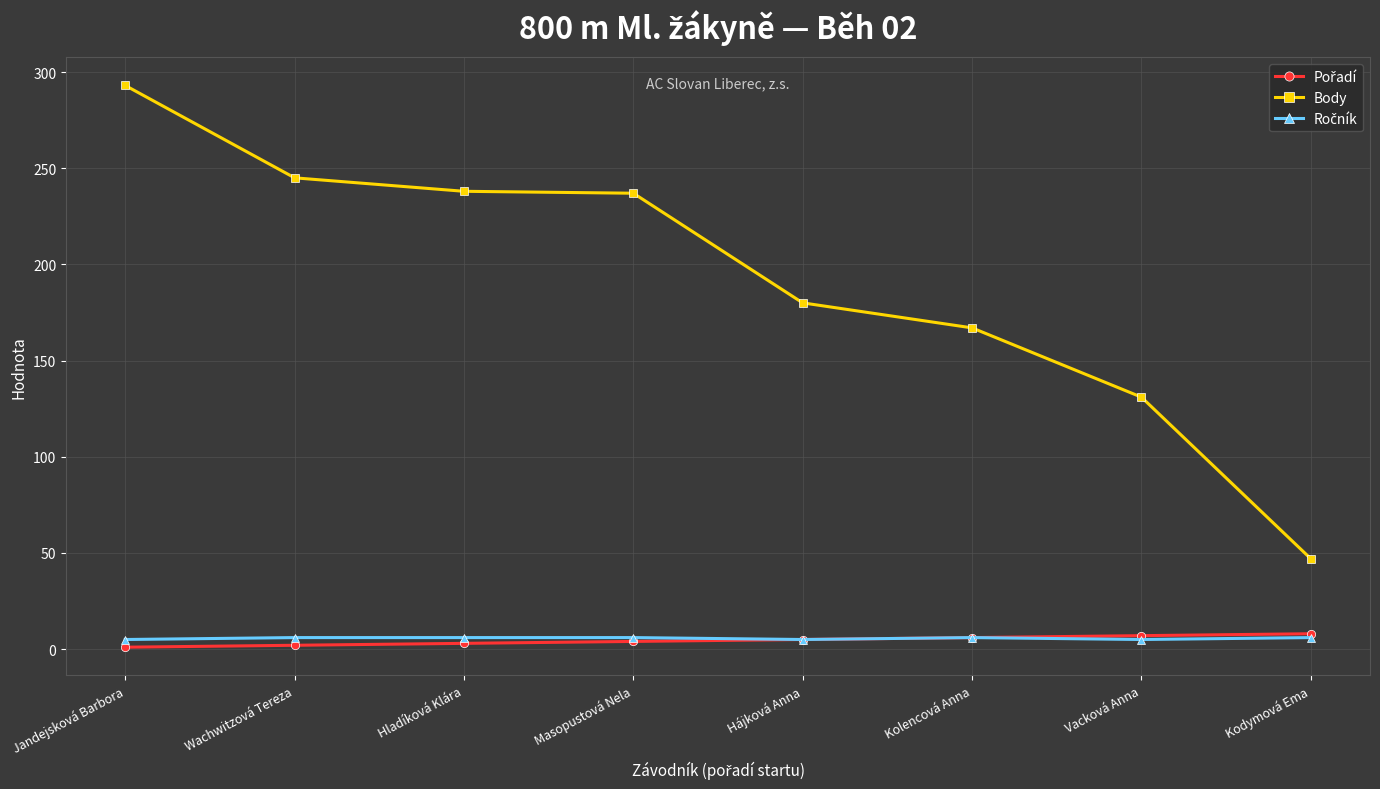

What is the label of the 4th point from the left?

Masopustová Nela